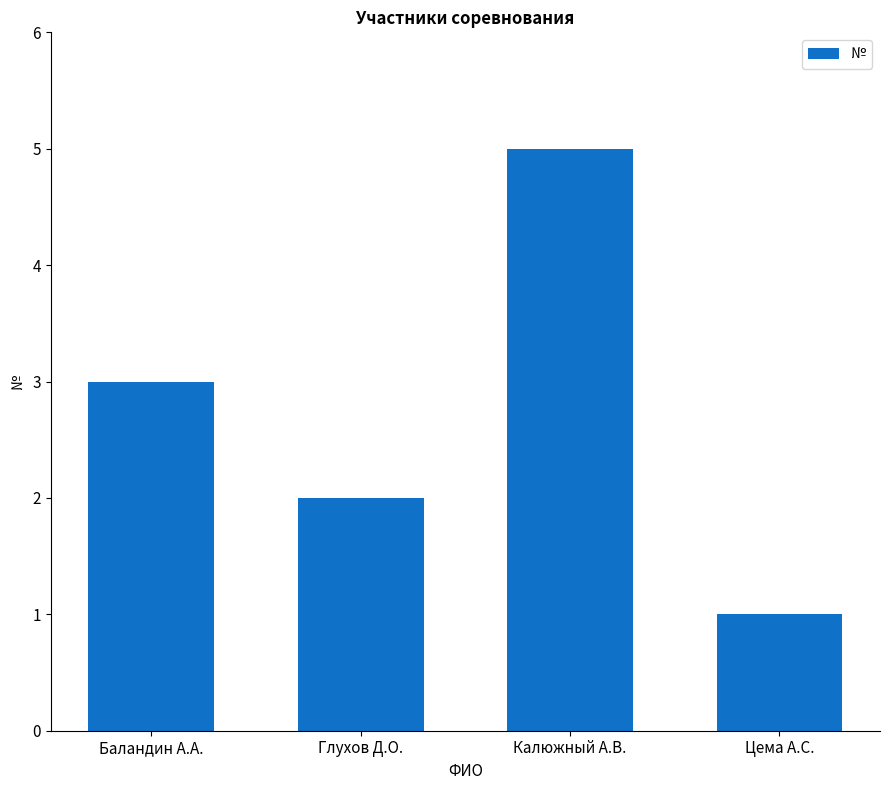

Read the value at Цема А.С..

1